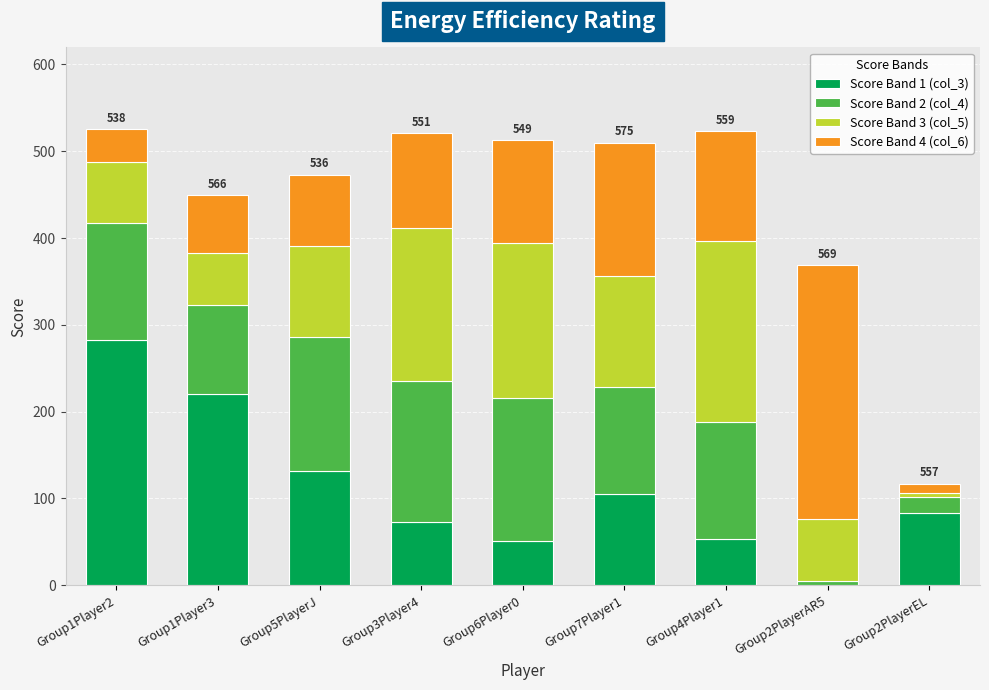

Which category has the highest value in the Score Band 1 (col_3) series?

Group1Player2